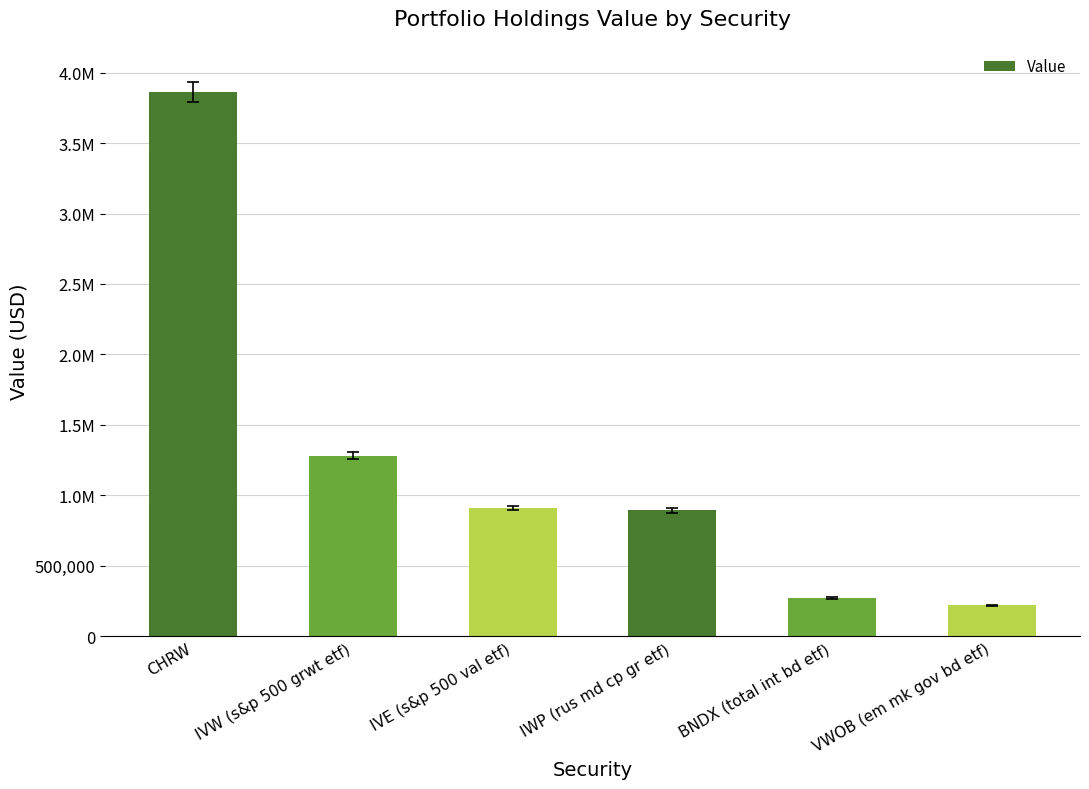

What is the label of the 5th bar from the right?

IVW (s&p 500 grwt etf)